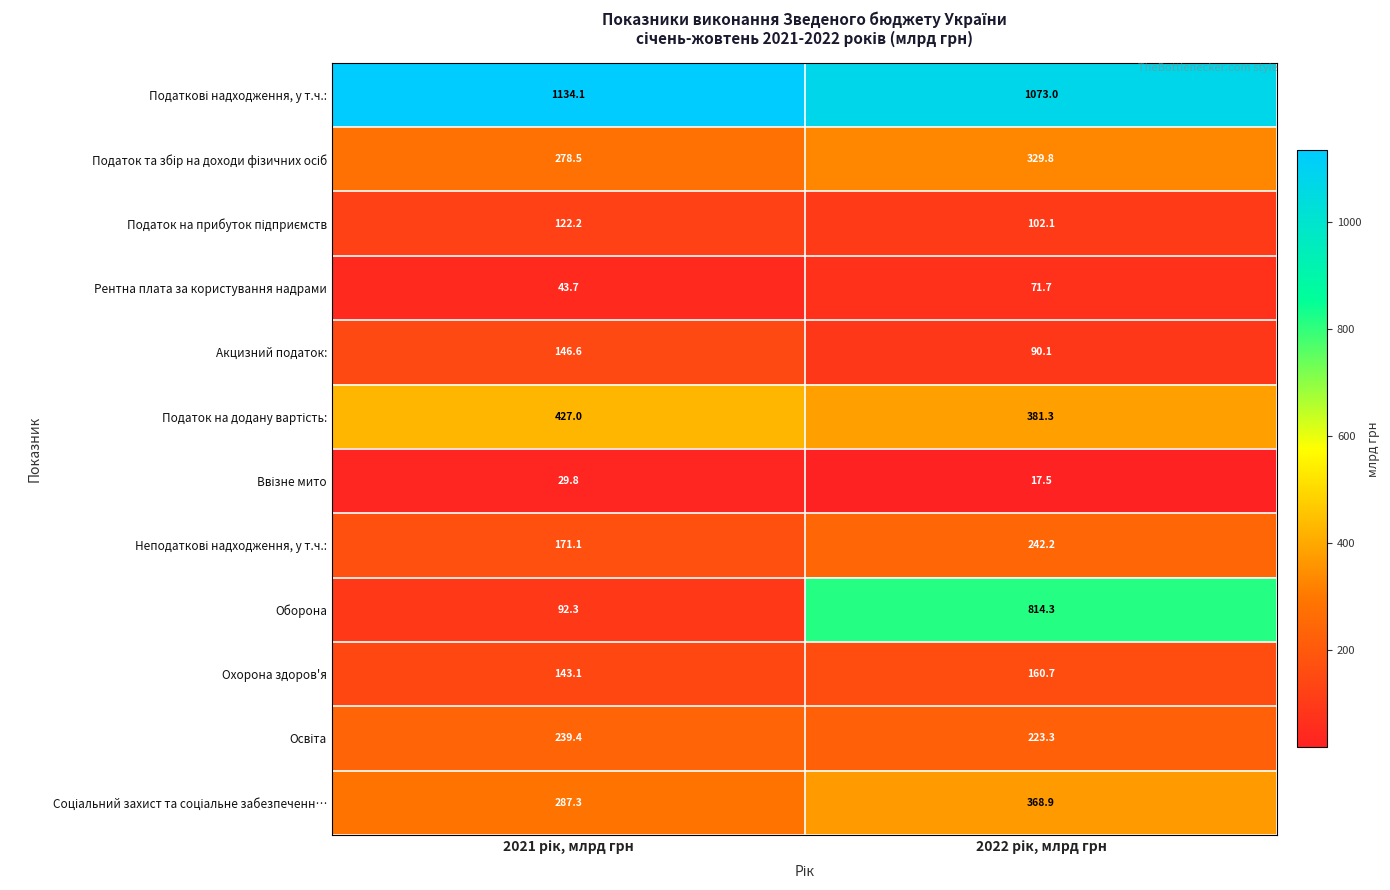

How many distinct data groups are displayed?

12